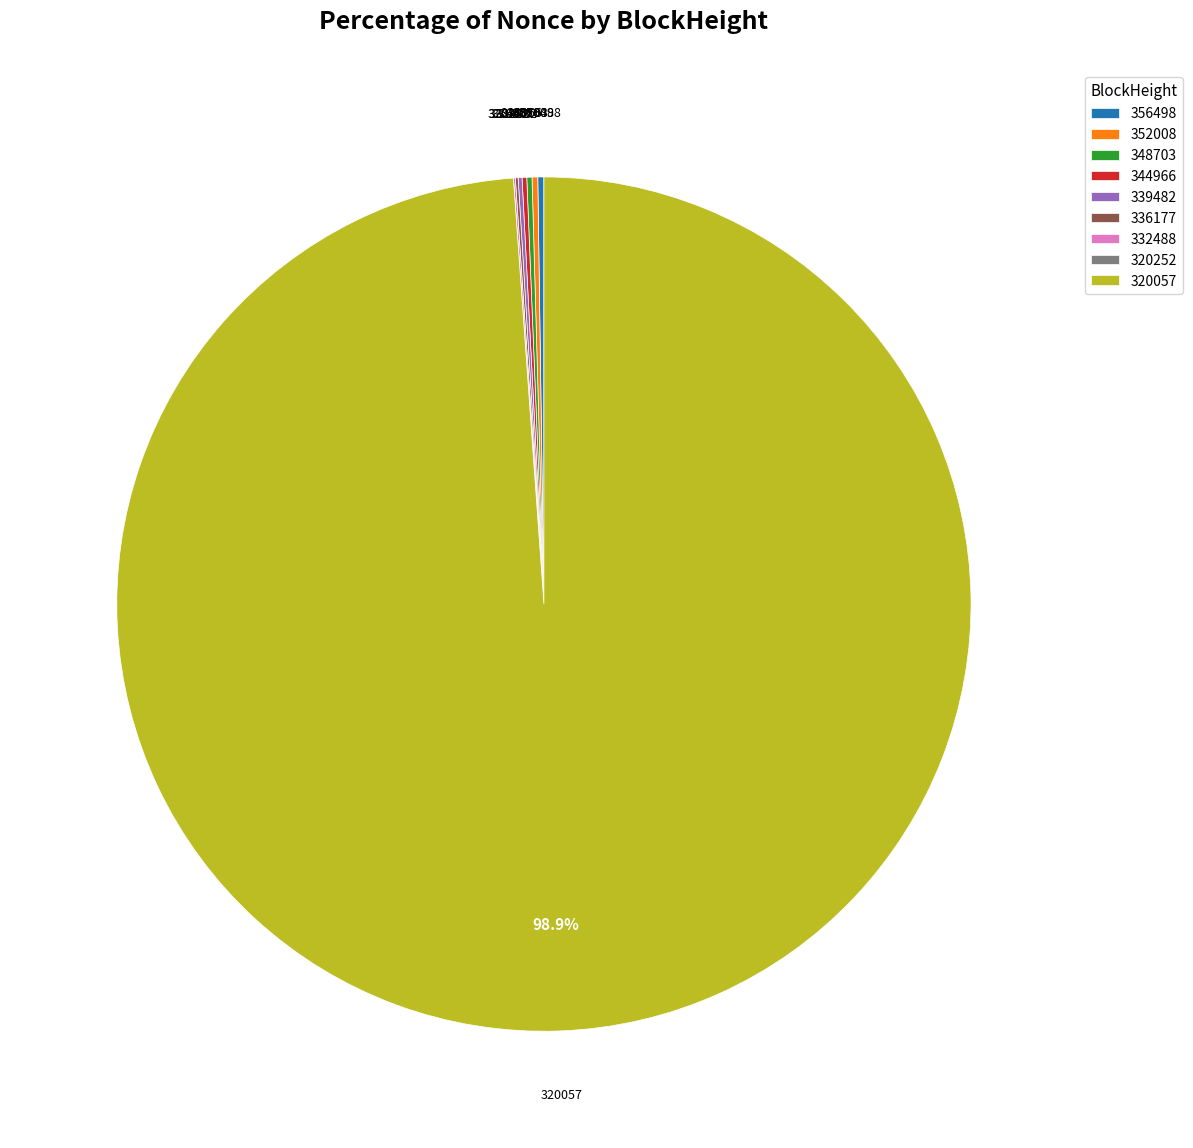

What is the largest slice in the pie chart?

320057